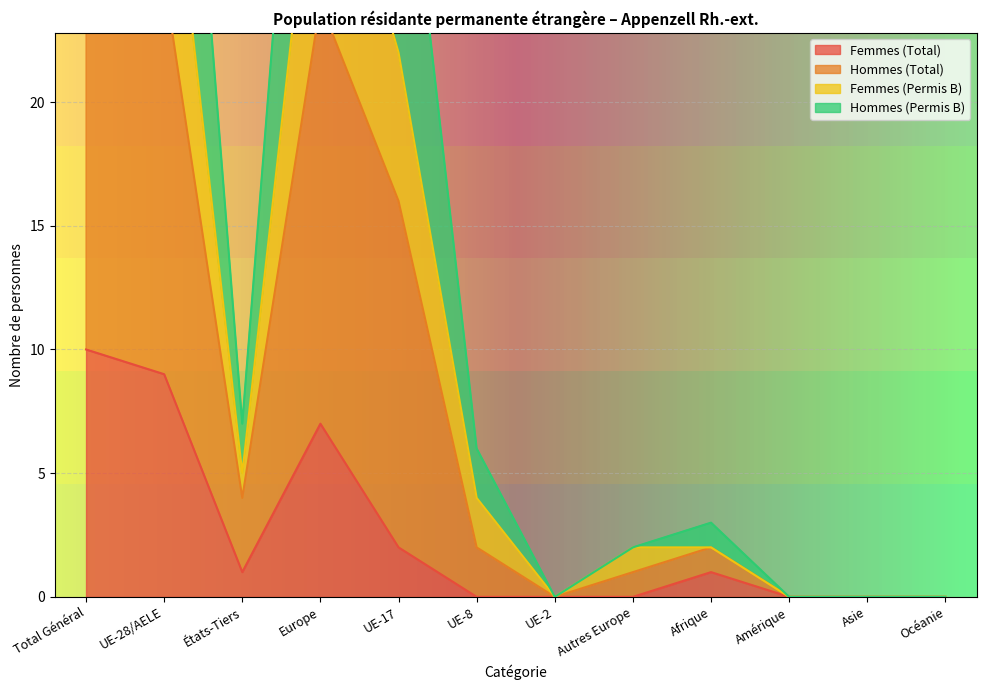

Where is the first local minimum for Hommes (Total)?

États-Tiers